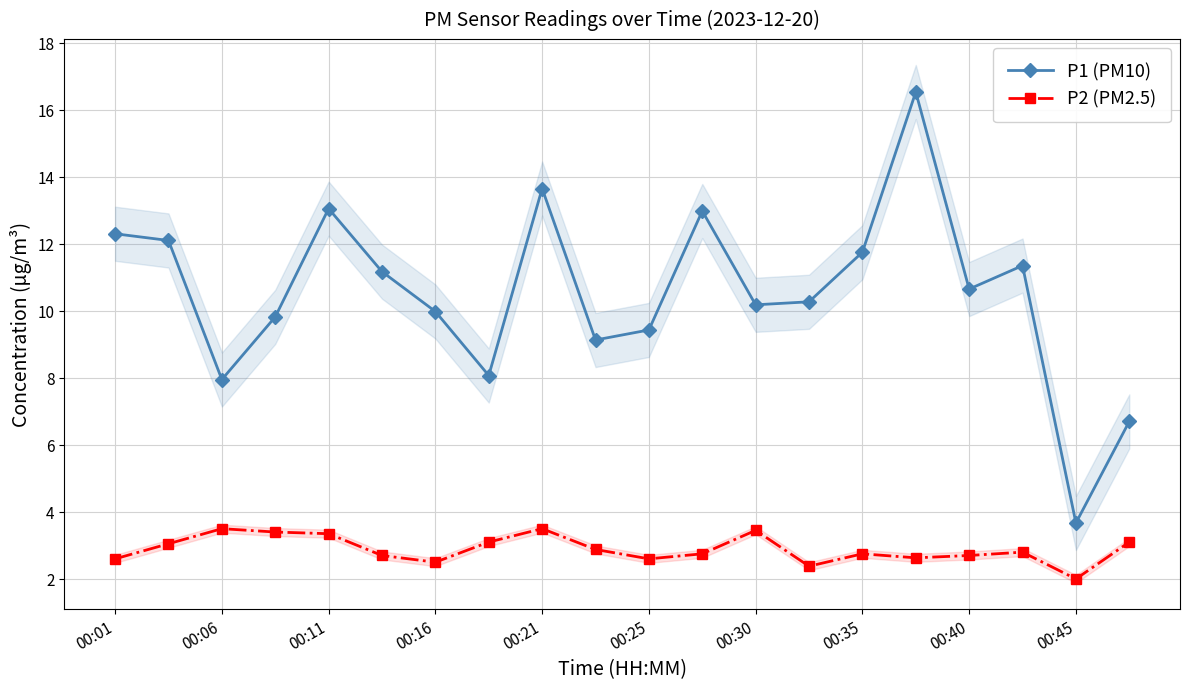

Where is P2 (PM2.5) nearest to the value 2?

00:45